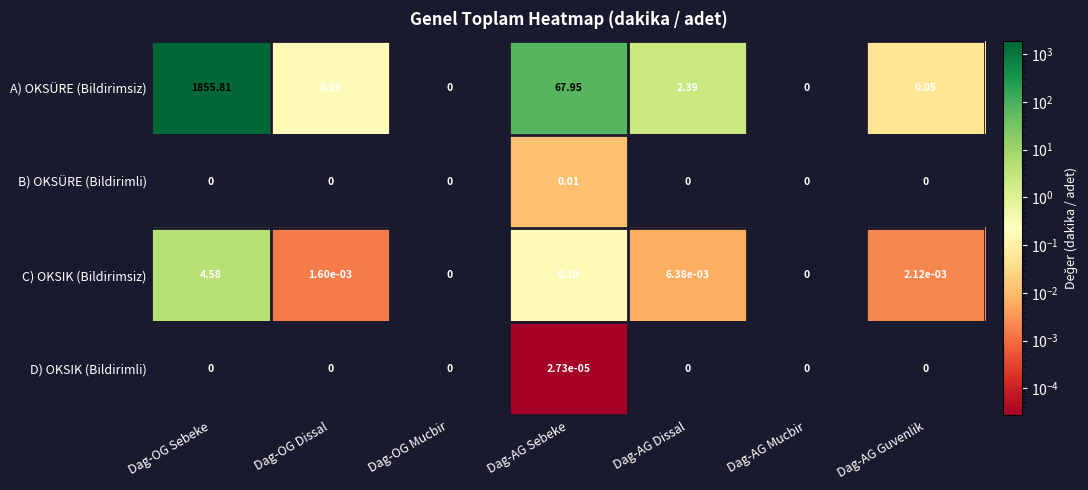

List the series in order of their peak value, lowest first.

D) OKSIK (Bildirimli), B) OKSÜRE (Bildirimli), C) OKSIK (Bildirimsiz), A) OKSÜRE (Bildirimsiz)